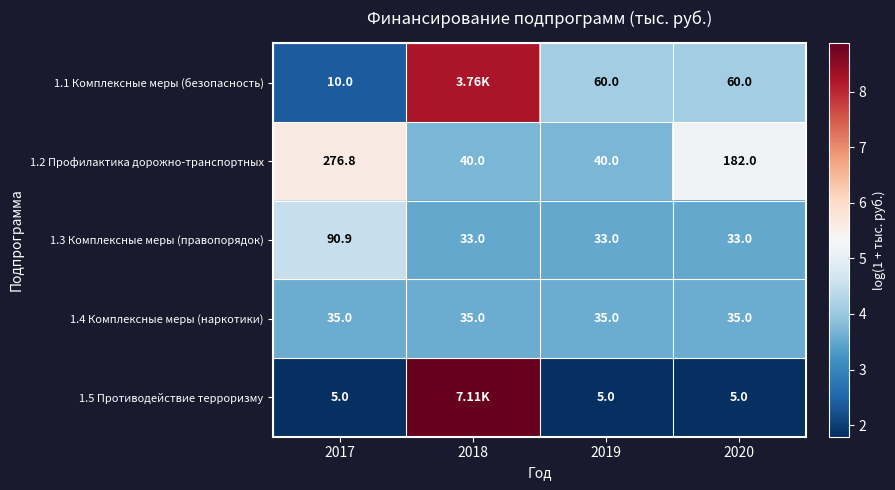

How many values in the 1.1 Комплексные меры (безопасность) series are below 4?

1